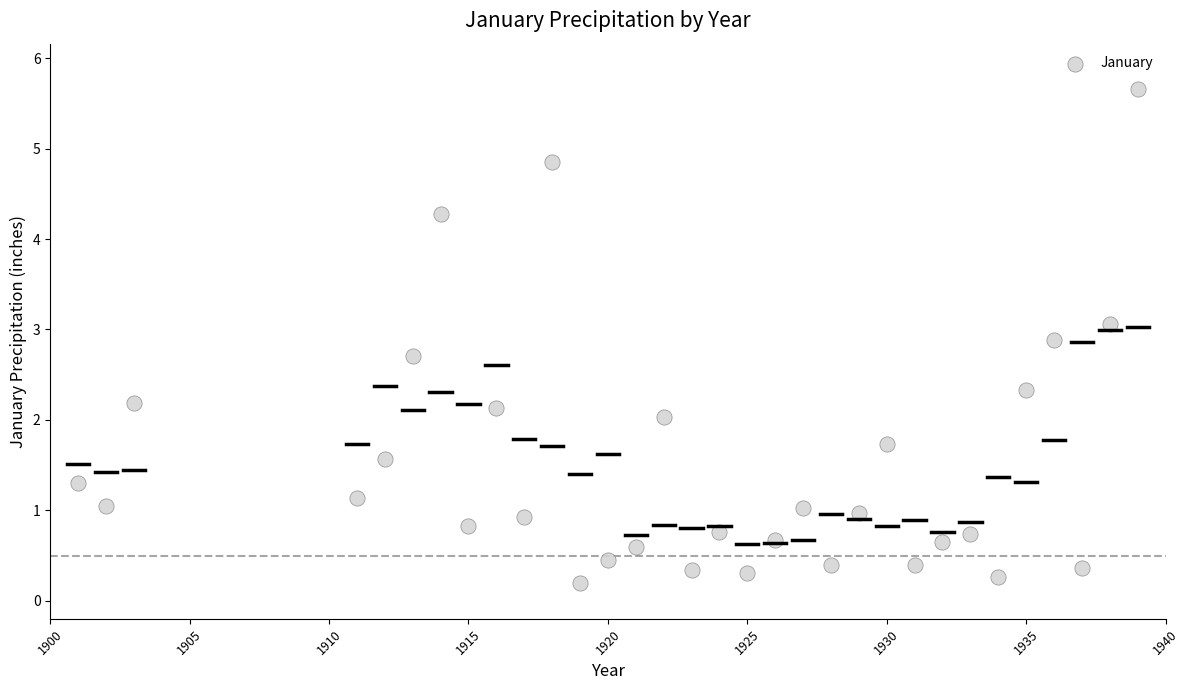

What is the range of X values (max minus min)?

38.0